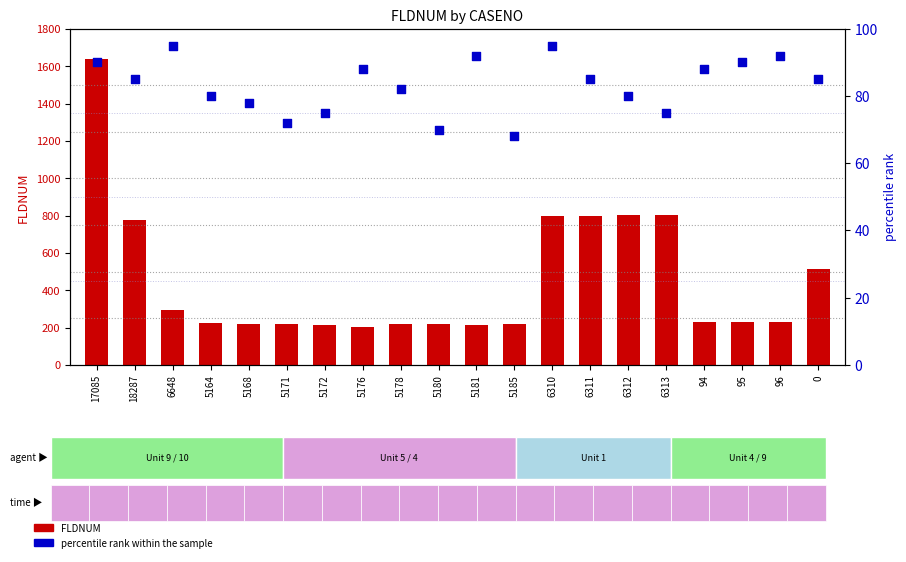

Is the value of percentile rank within the sample at 94 greater than the value of FLDNUM at 6310?

No